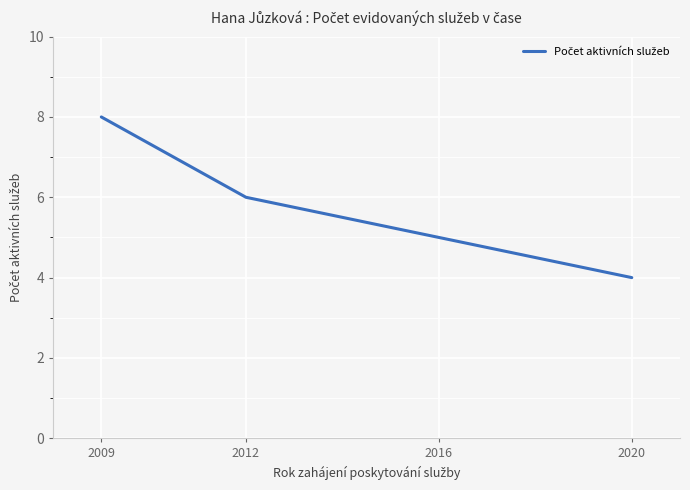

True or false: there are more than 1 points higher than both neighbors.

False